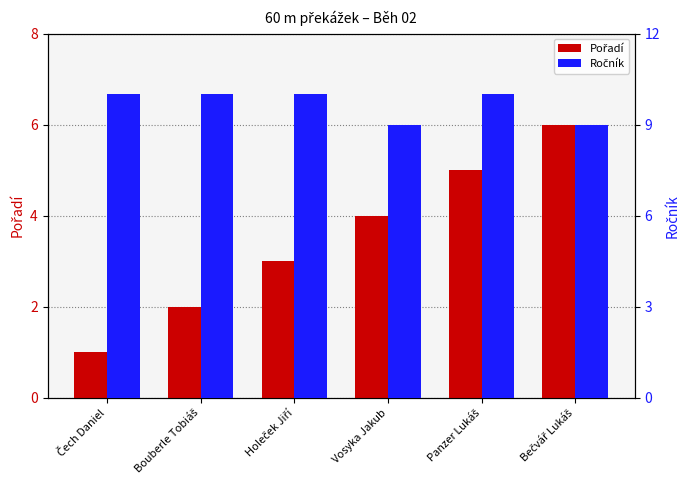

Count the number of data series in this chart.

2